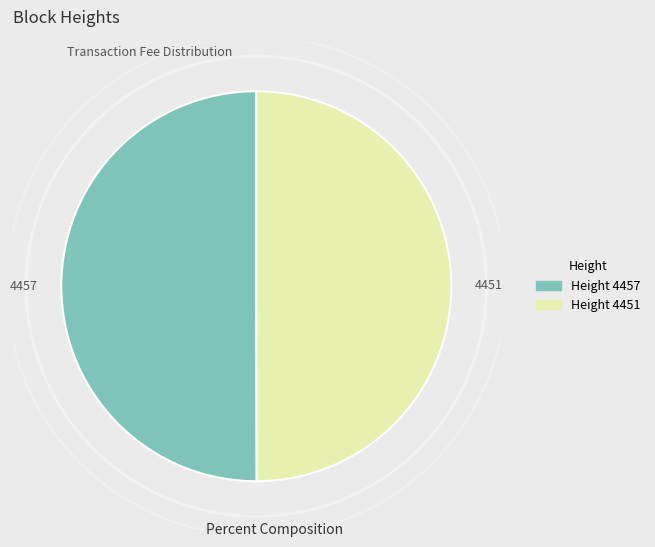

Approximately how many times larger is the value at 4457 compared to 4451?

1.0